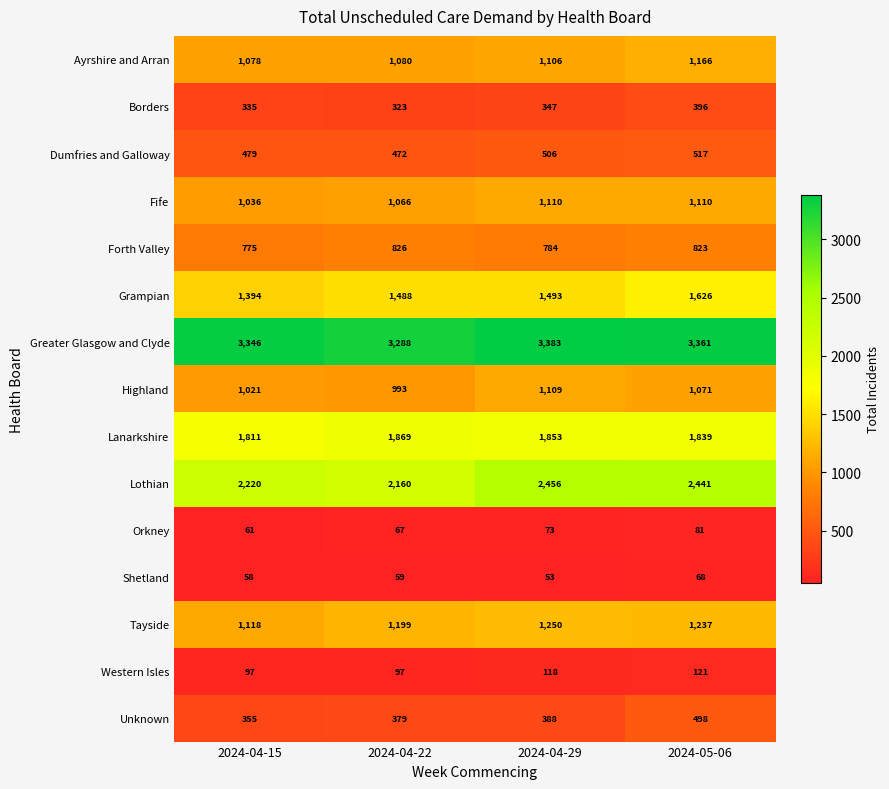

What is the difference between the maximum and minimum values in the Forth Valley series?

51